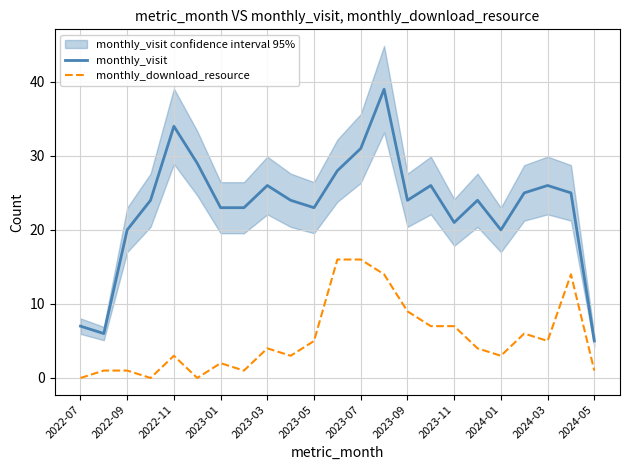

True or false: monthly_download_resource and monthly_visit cross at least once.

False